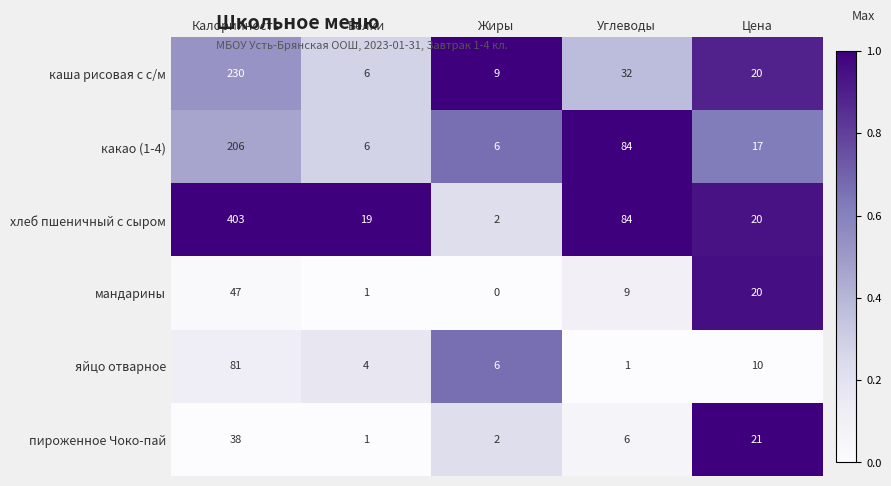

True or false: яйцо отварное has a value of 10 at Цена.

True